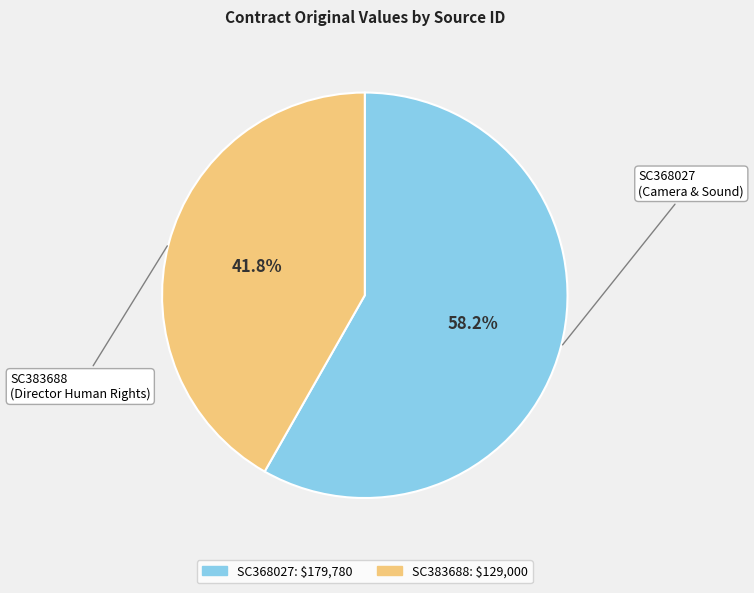

Is there a majority slice in this chart?

Yes